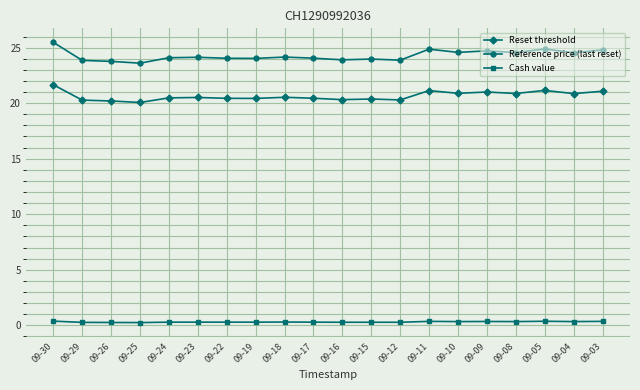

Which series has the widest spread of values?

Reference price (last reset)